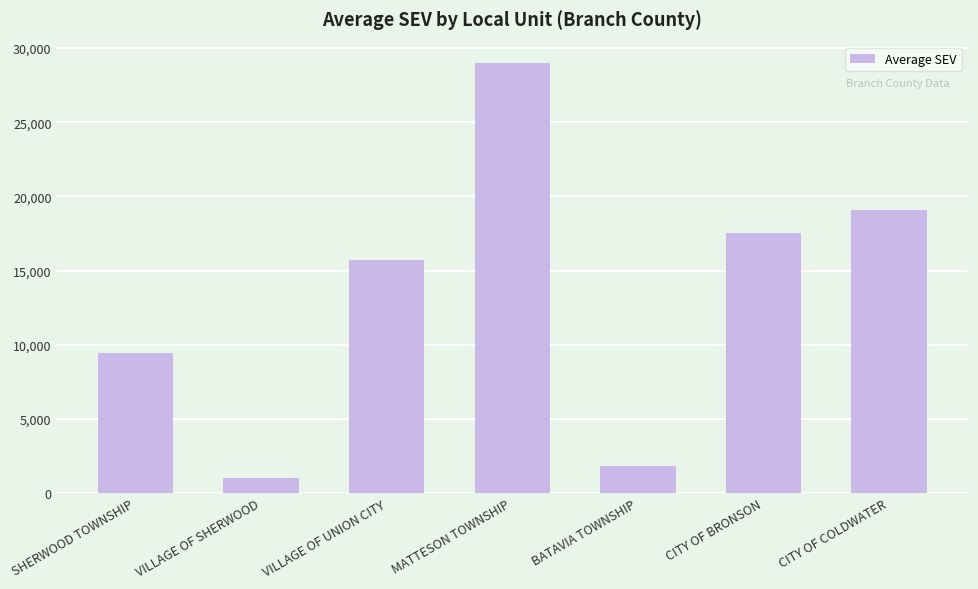

At which label is the value closest to 14989?

VILLAGE OF UNION CITY